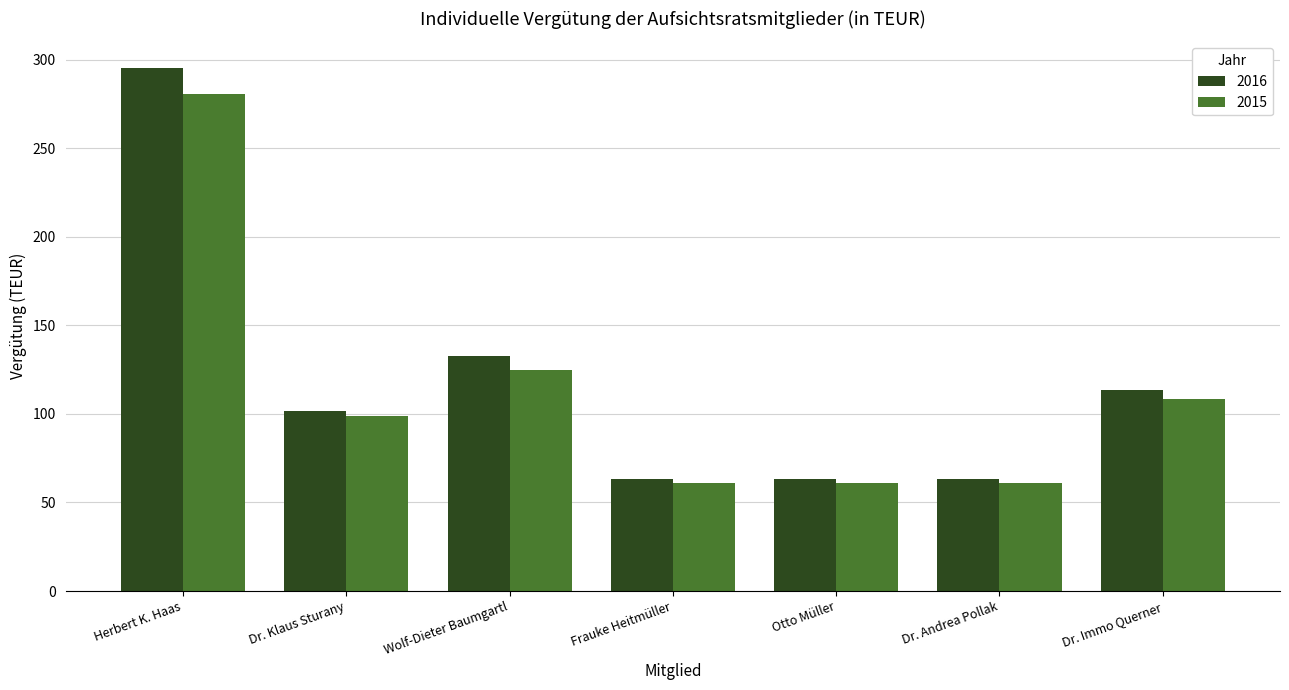

Does the chart contain stacked bars?

No